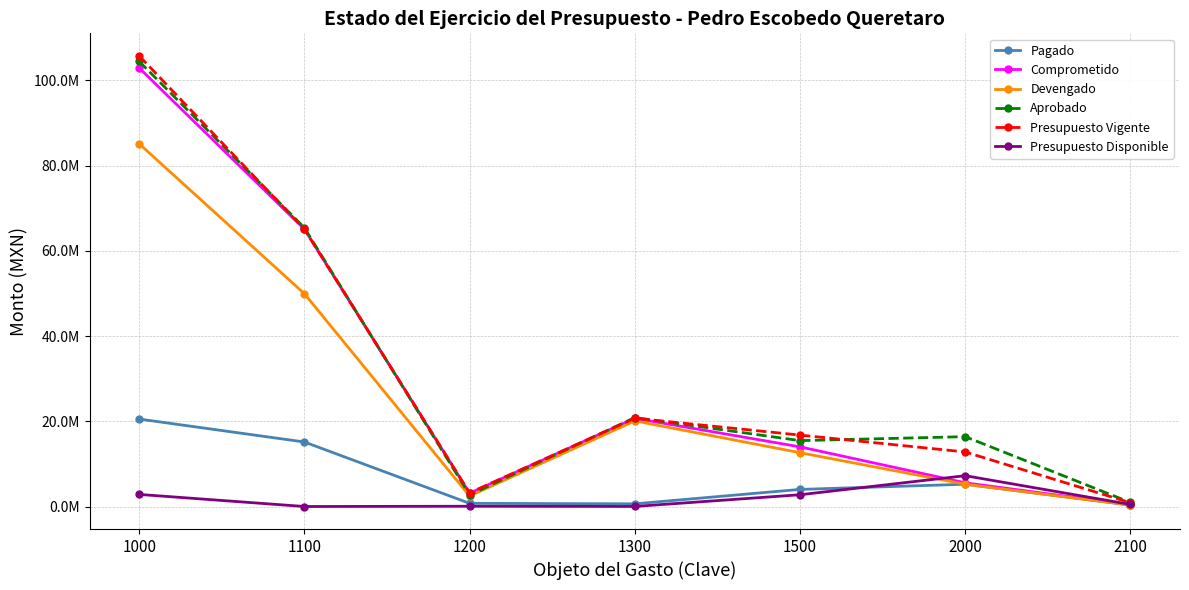

What is the sum of the Presupuesto Vigente values at 2100 and 1500?

17634585.0